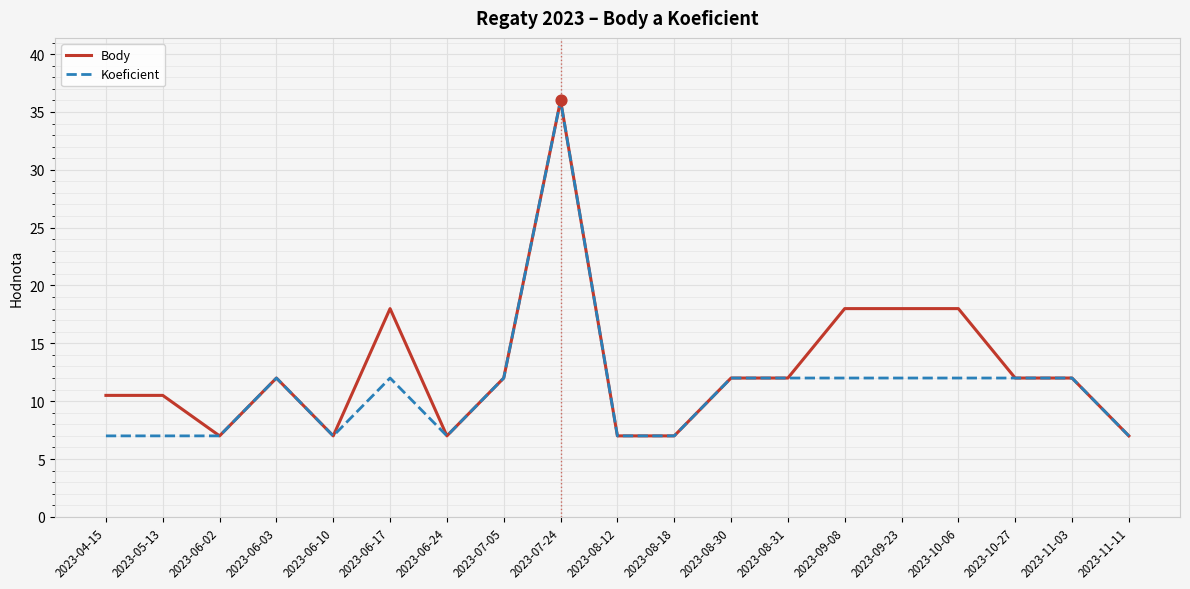

Is the value of Koeficient at 2023-10-27 greater than the value of Body at 2023-06-10?

Yes